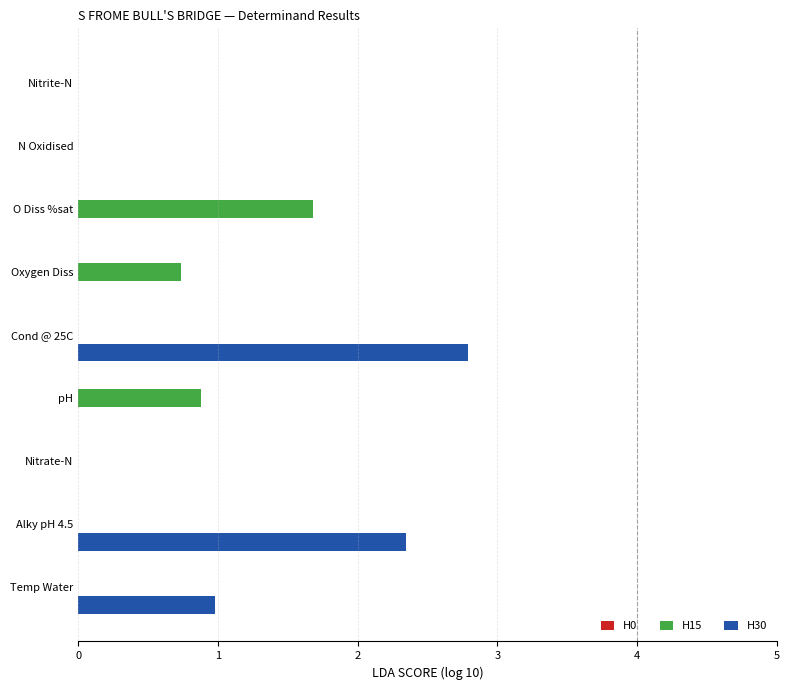

Count the number of data series in this chart.

2